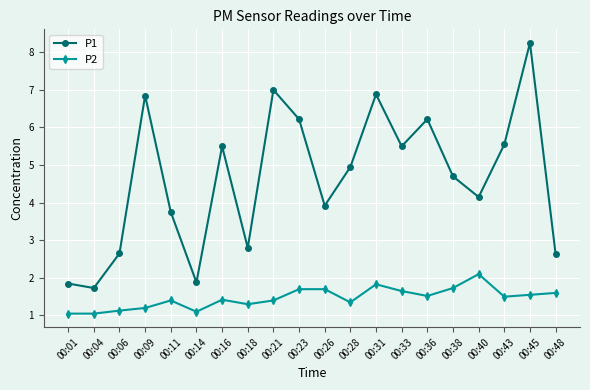

List the series in order of their overall mean, highest first.

P1, P2